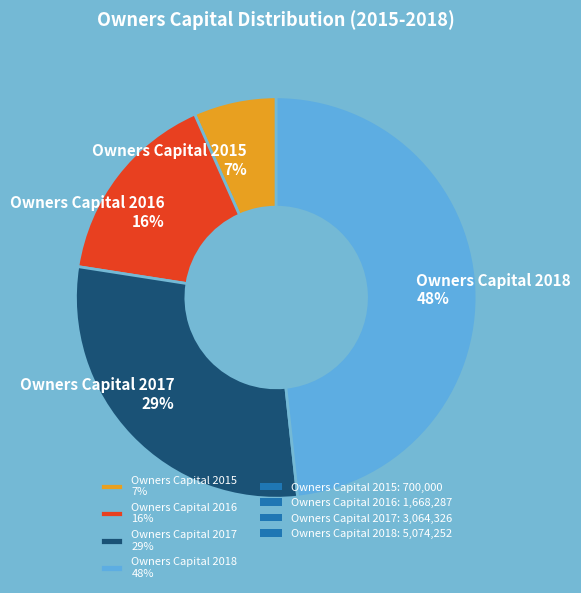

What is the largest slice in the pie chart?

Owners Capital 2018